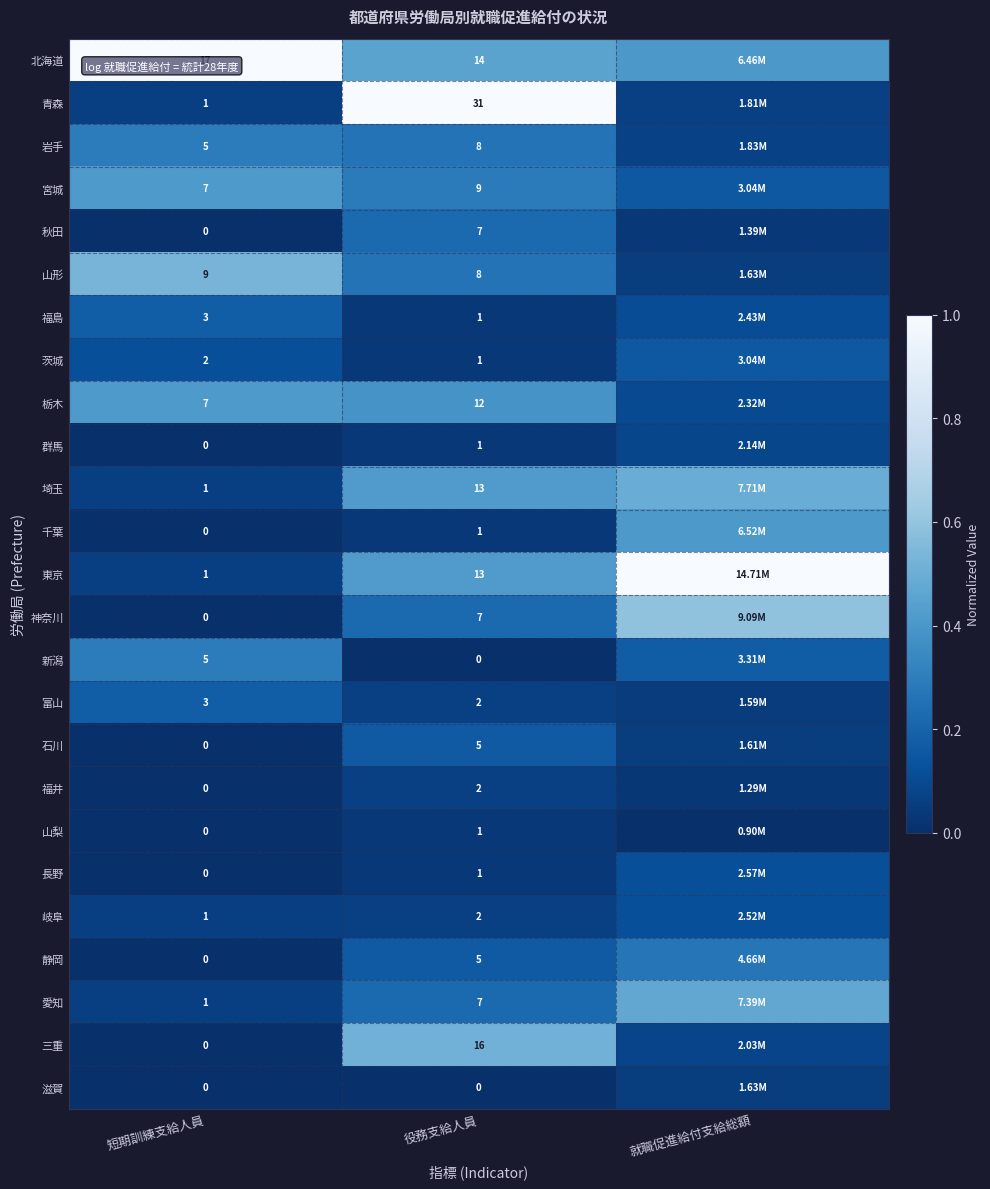

Is it true that 山梨 equals 0.0 at 役務支給人員?

False